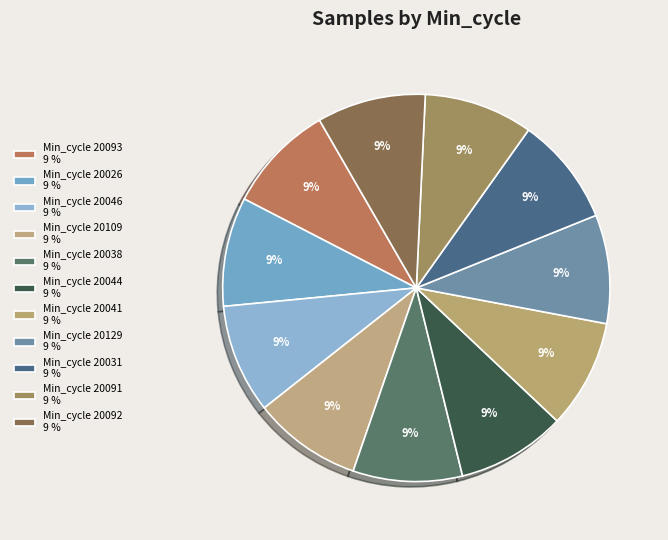

Is there a majority slice in this chart?

No